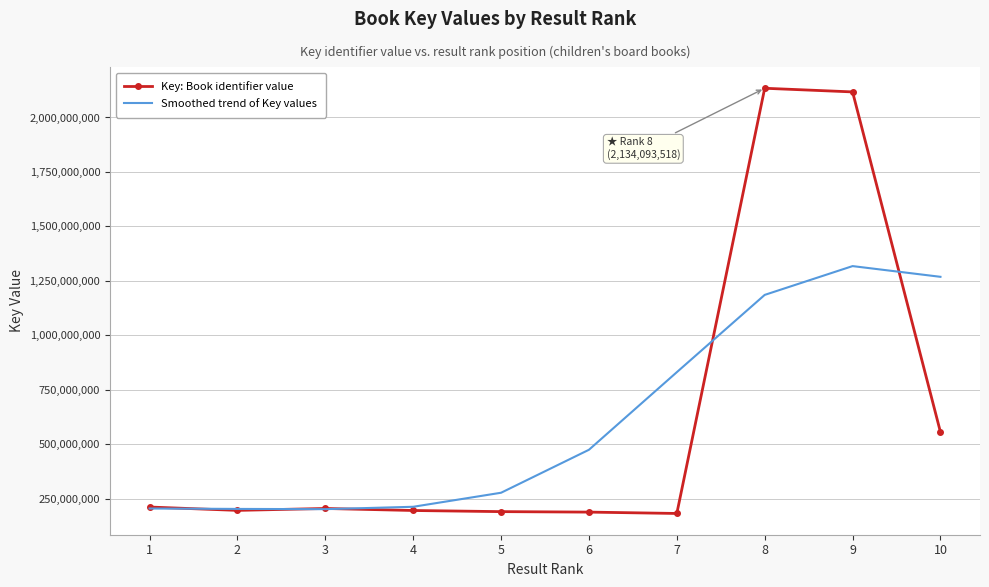

The Smoothed trend of Key values series shows 79779925 at 2. True or false?

False